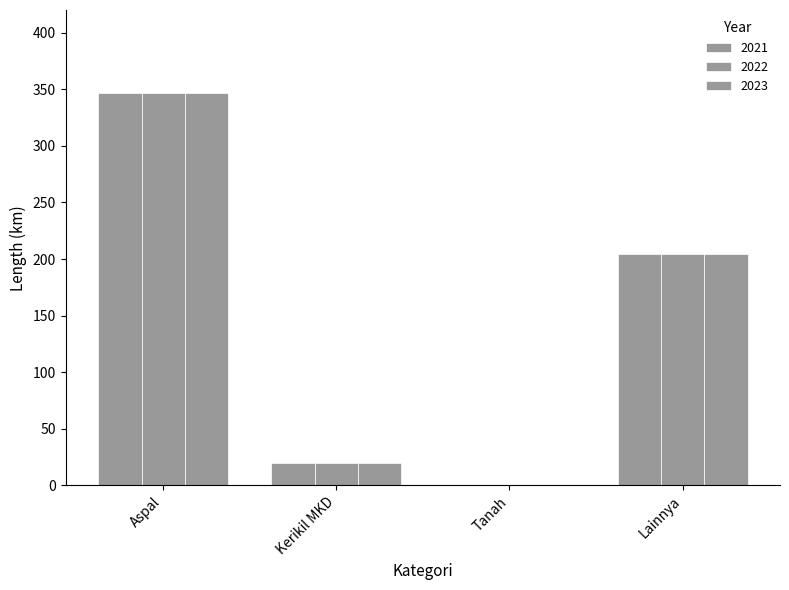

What position from the left is Kerikil MKD?

2